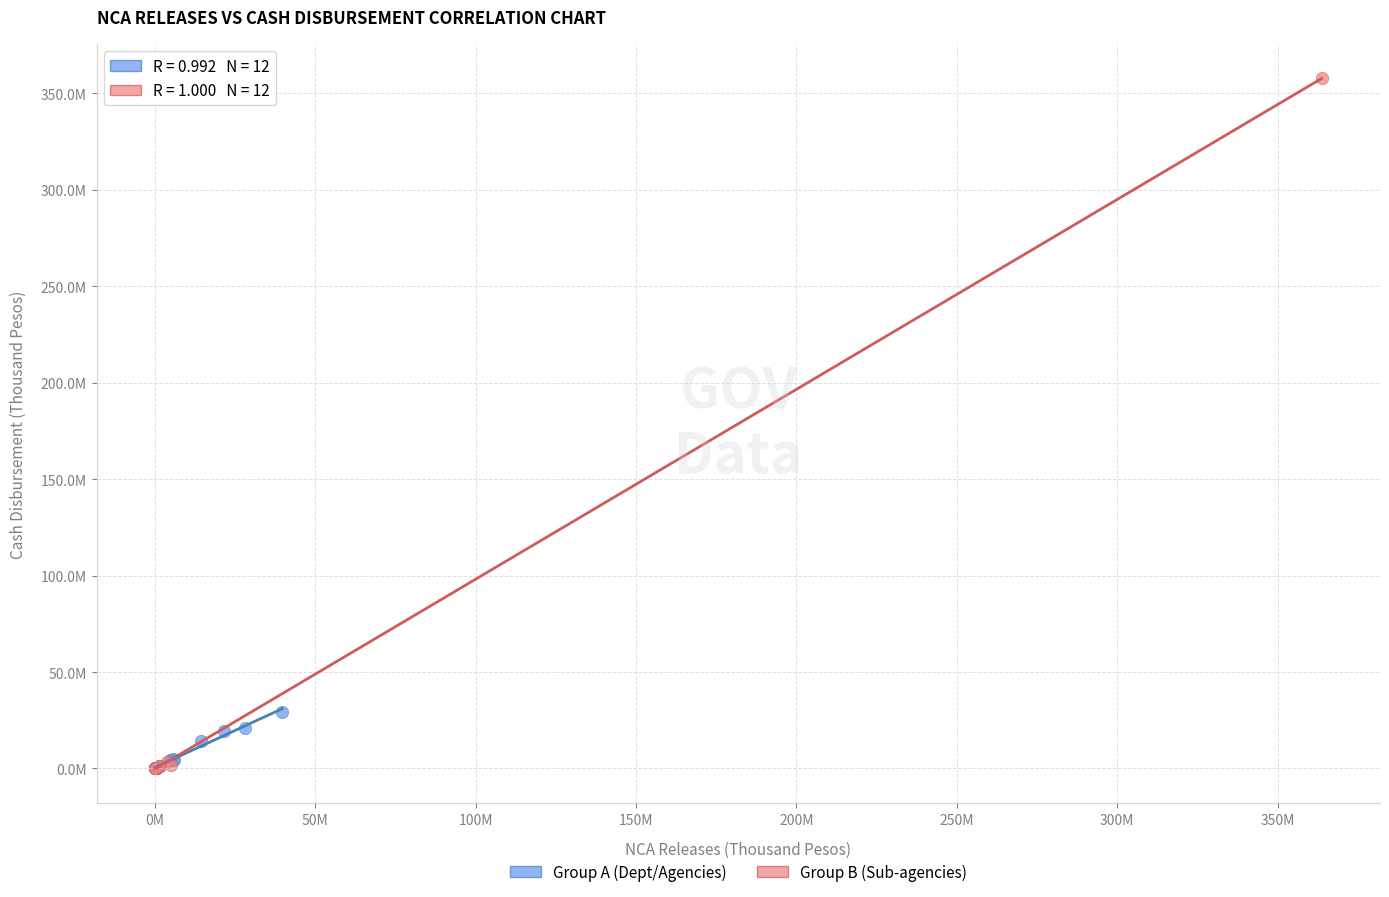

Which series has the widest spread of Y values?

Group B (Sub-agencies)